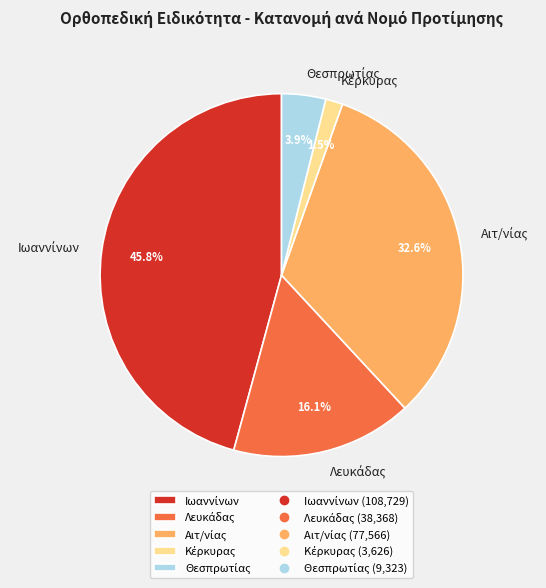

Is there any slice that represents more than half of the pie?

No